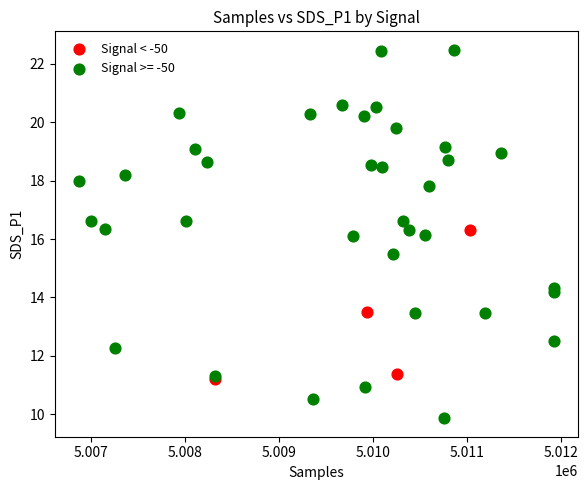

Which series has the largest Y range (max minus min)?

Signal >= -50